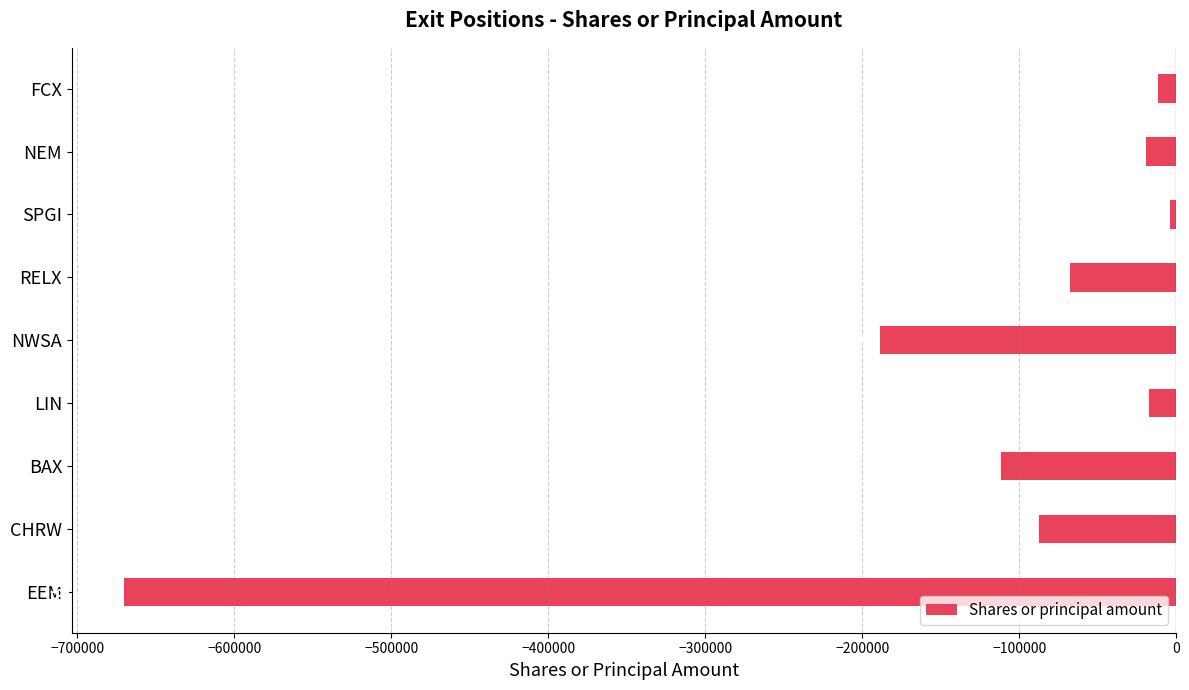

True or false: the data shows -17134 at LIN.

True